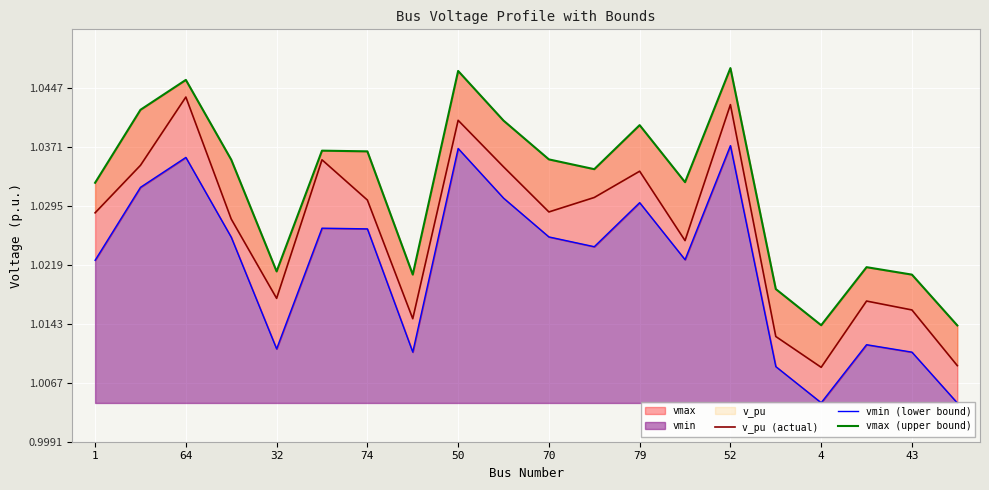

What is the lowest value of the v_pu (actual) series?

1.0